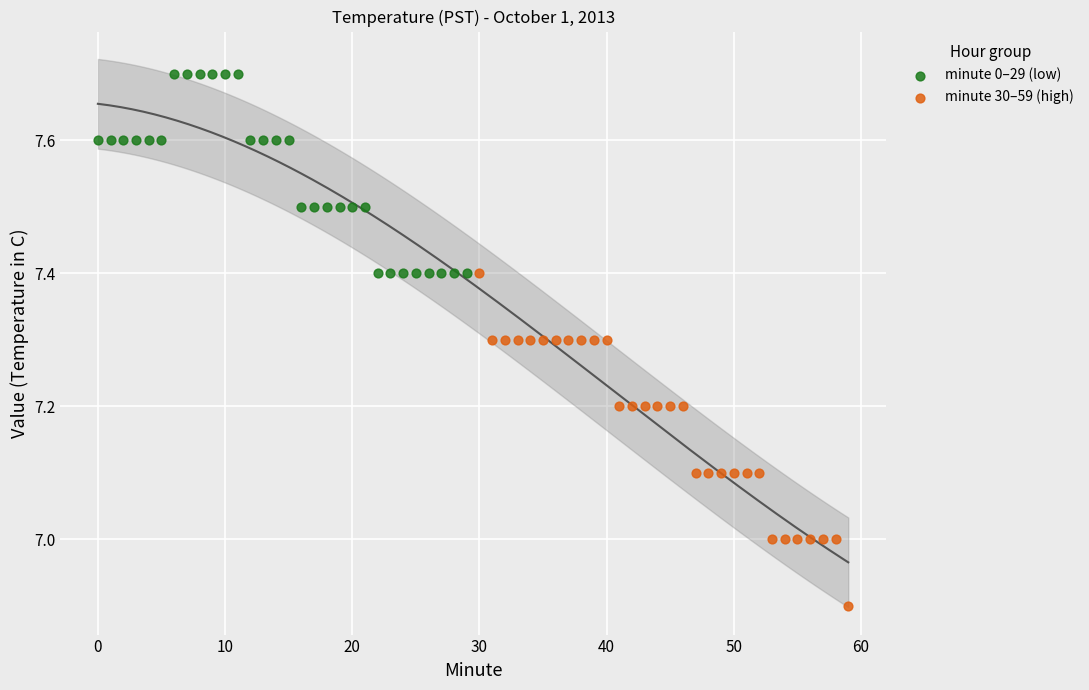

Which series contains the highest Y value?

minute 0–29 (low)